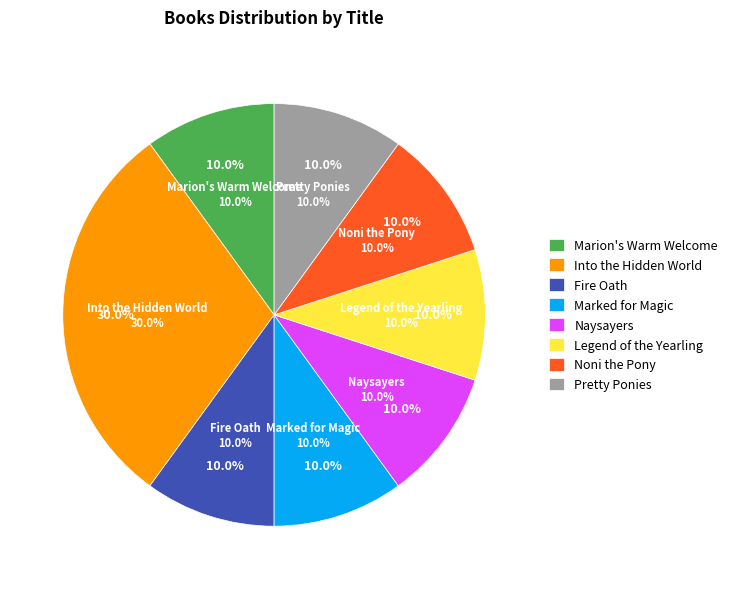

To the nearest percent, what percentage of the pie is Pretty Ponies?

10%